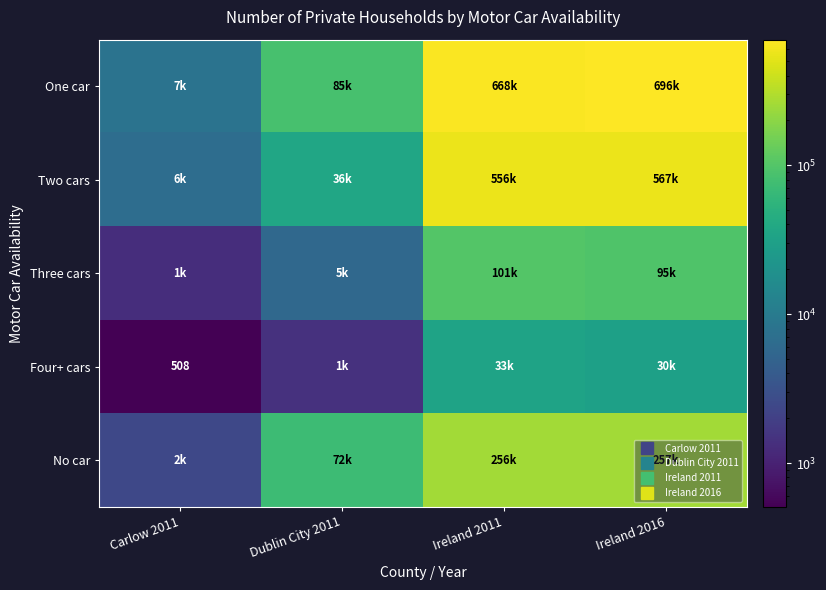

What value does the Four+ cars series have at Ireland 2011?

33620